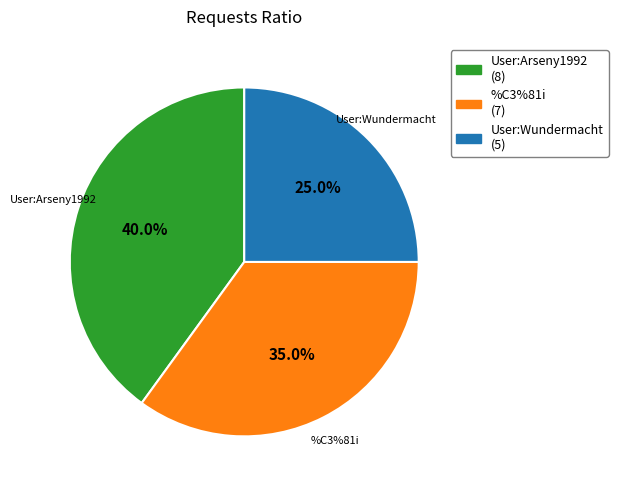

To the nearest percent, what is the difference between the largest and smallest slice percentages?

15%